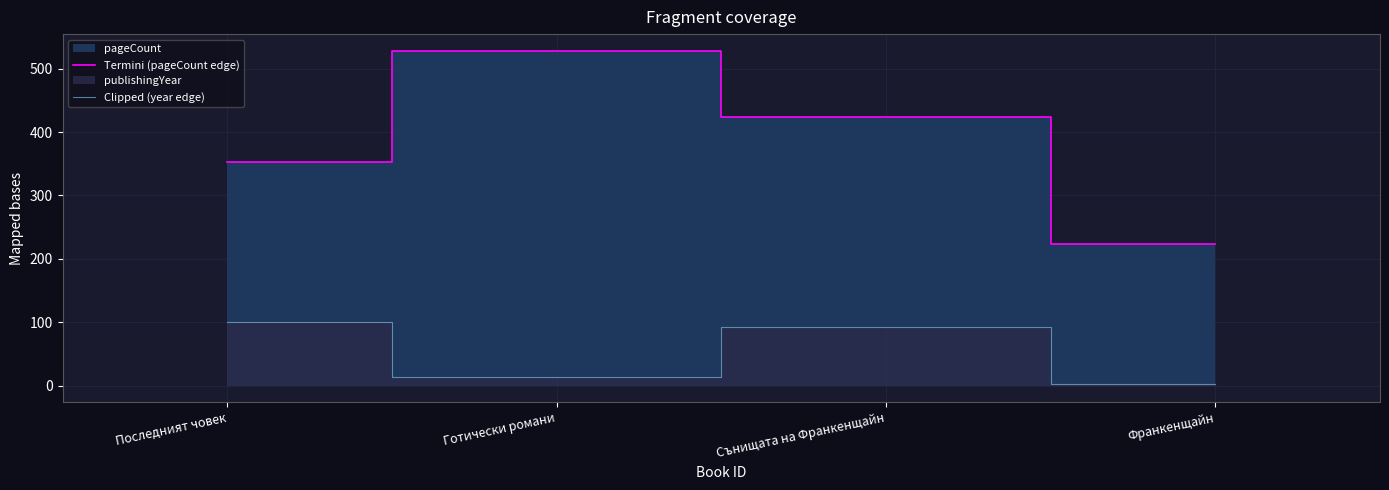

What is the label of the 1st point from the left?

Последният човек